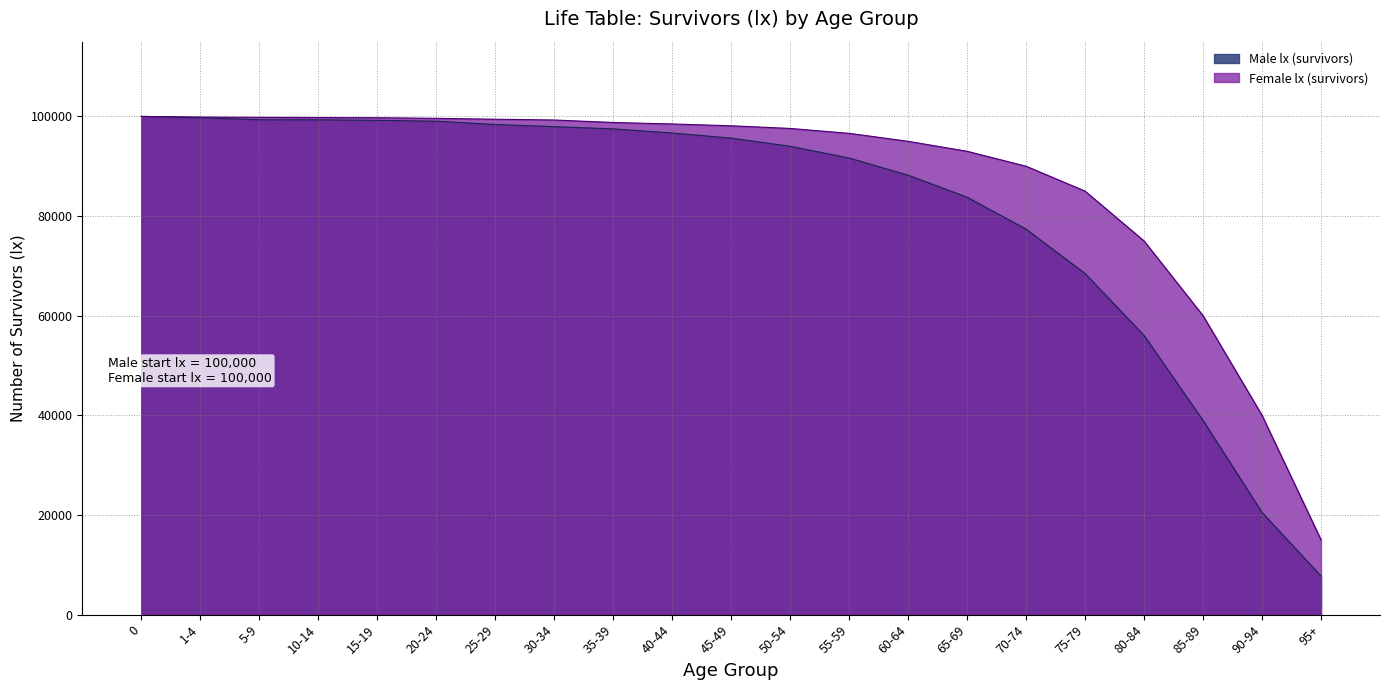

List the series in order of their peak value, highest first.

Male lx (survivors), Female lx (survivors)